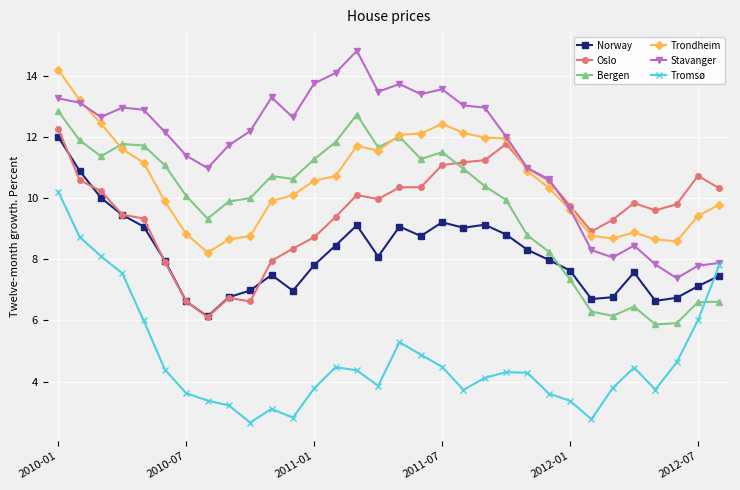

What is the maximum value shown in the chart?

14.8